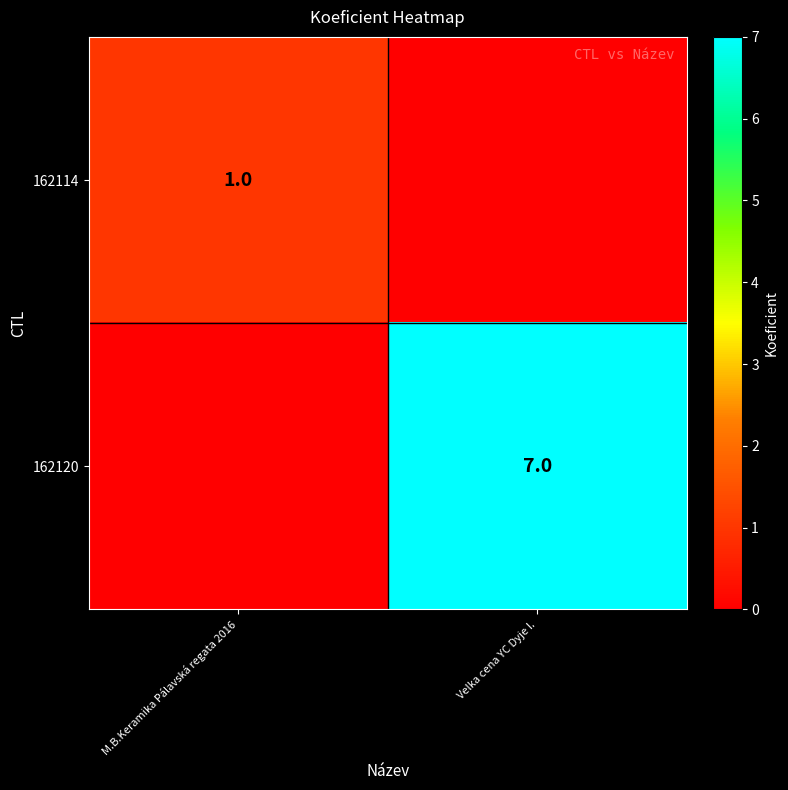

True or false: 162114 has a value of 2 at M.B.Keramika Pálavská regata 2016.

False